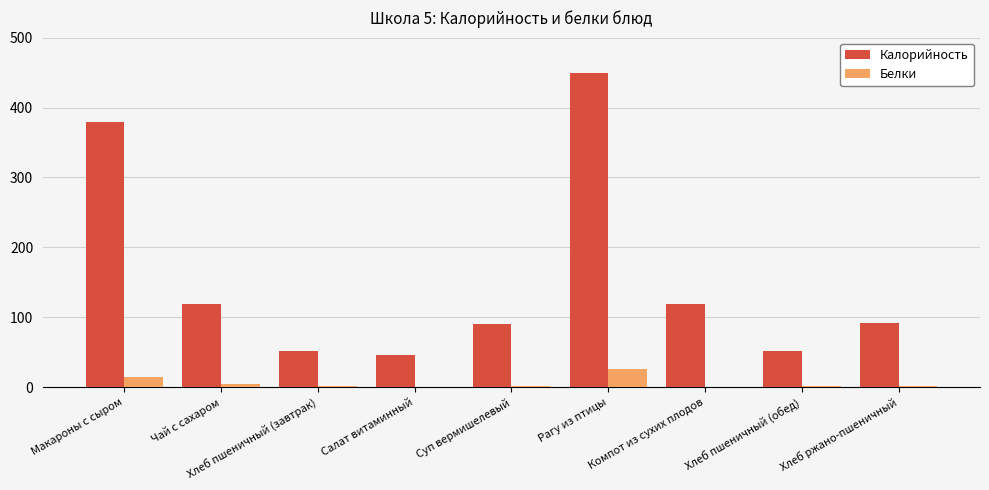

How many groups of bars are there?

9